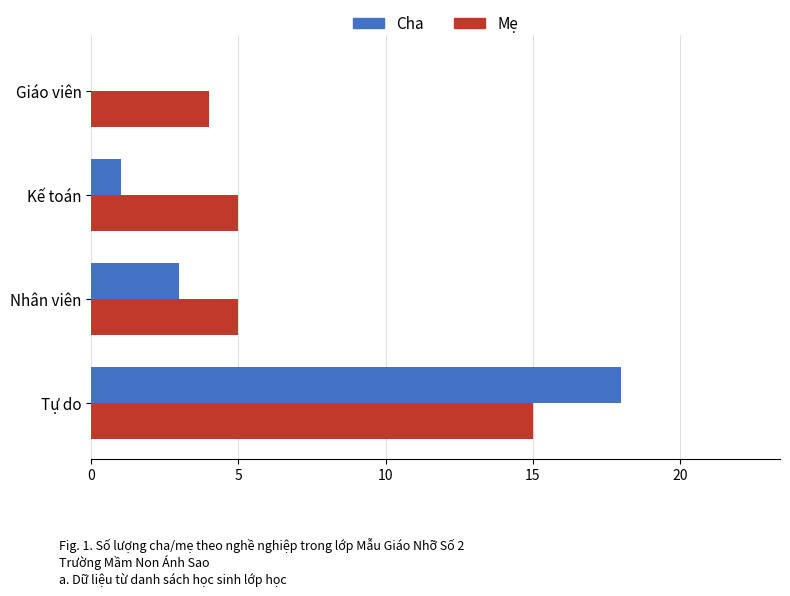

Which label corresponds to the largest value in the chart?

Tự do